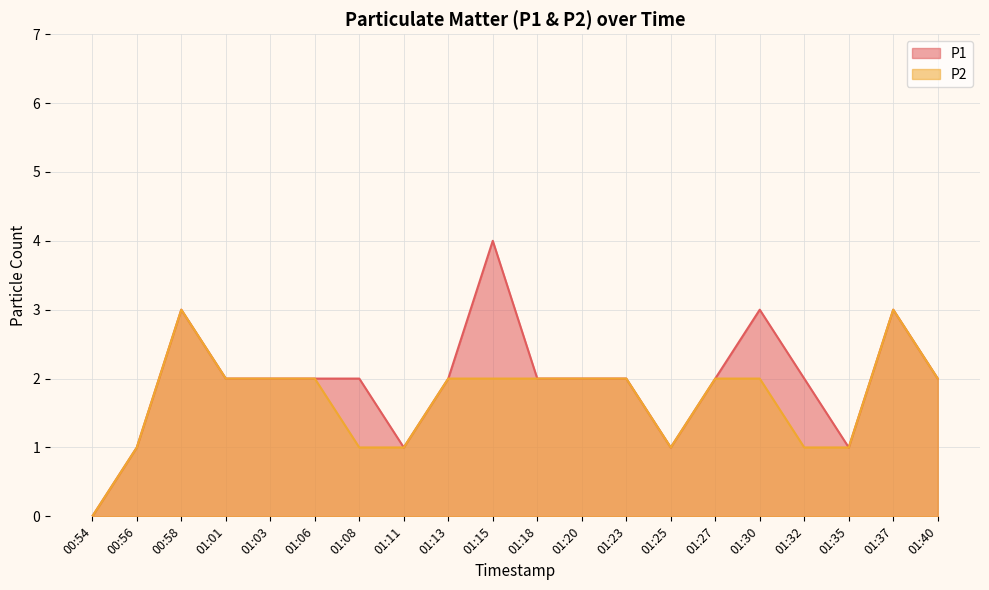

True or false: P1 and P2 cross at least once.

False